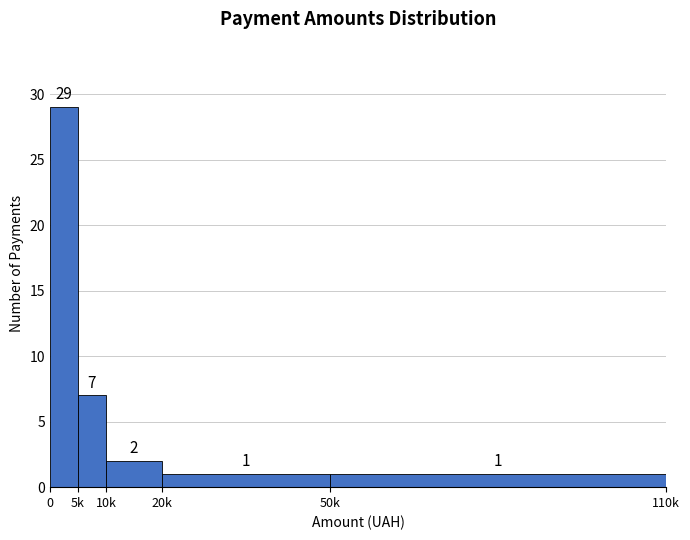

Reading left to right, transcribe all the data shown in this chart.

0=29	5k=7	10k=2	20k=1	50k=1